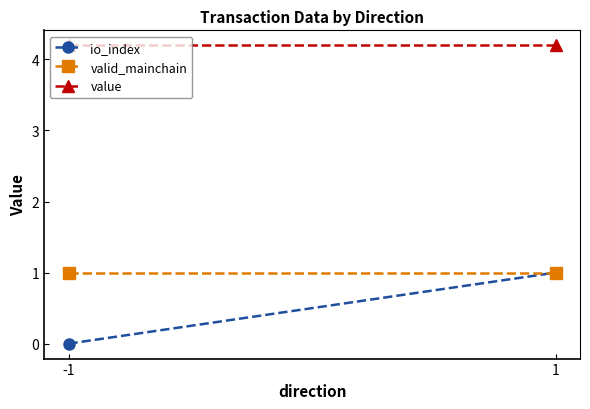

How many data points in io_index are less than 1?

1